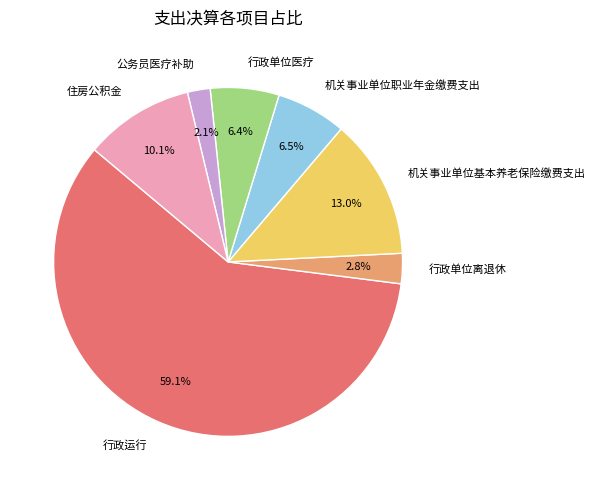

Which slice is the smallest?

公务员医疗补助